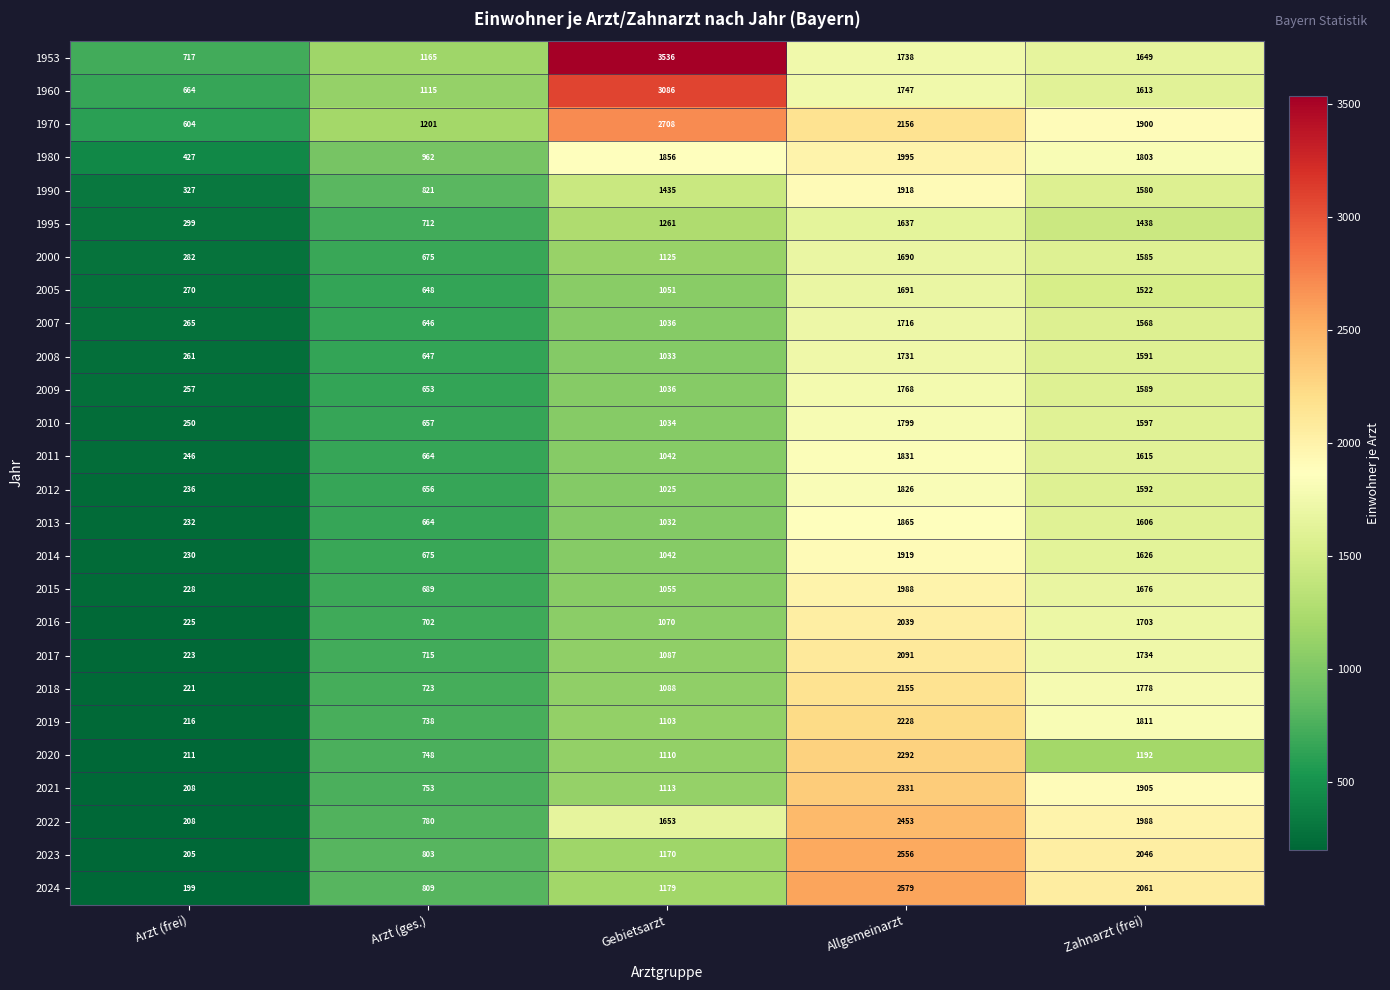

At which category is the sum across all series the highest?

Allgemeinarzt